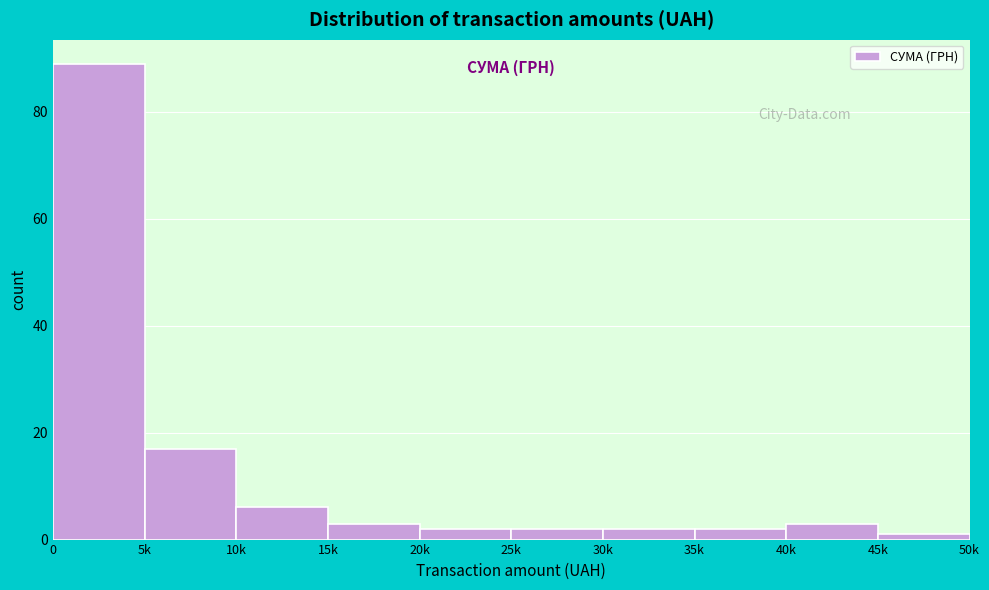

Reading left to right, extract all data points from this chart.

0=89	5k=17	10k=6	15k=3	20k=2	25k=2	30k=2	35k=2	40k=3	45k=1